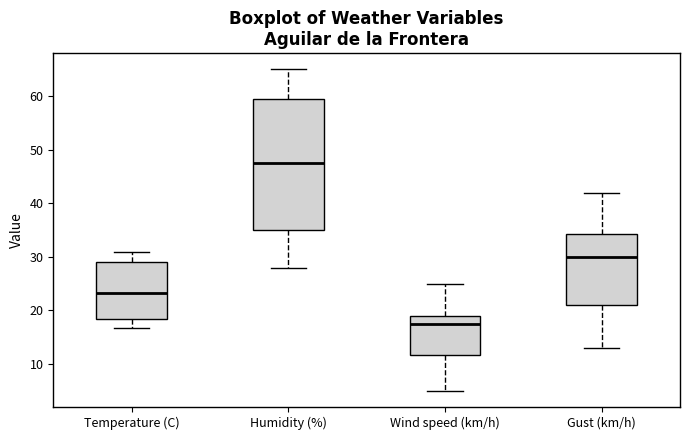

Where does the upper whisker of the box for Gust (km/h) end on the y-axis? The values are not printed on the chart, so give them approximately, as read against the axis.

42